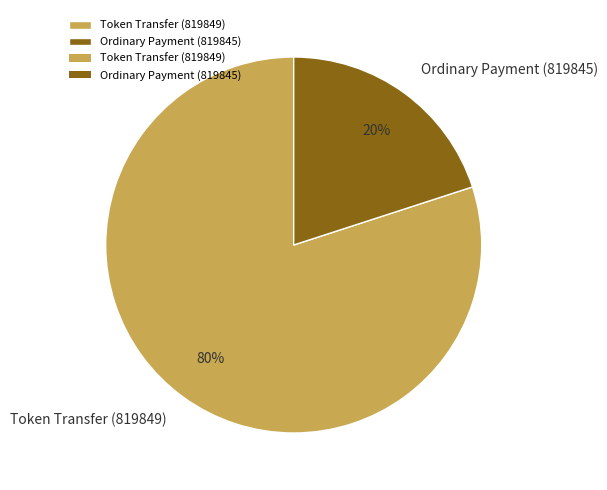

Count the number of slices in the pie.

2